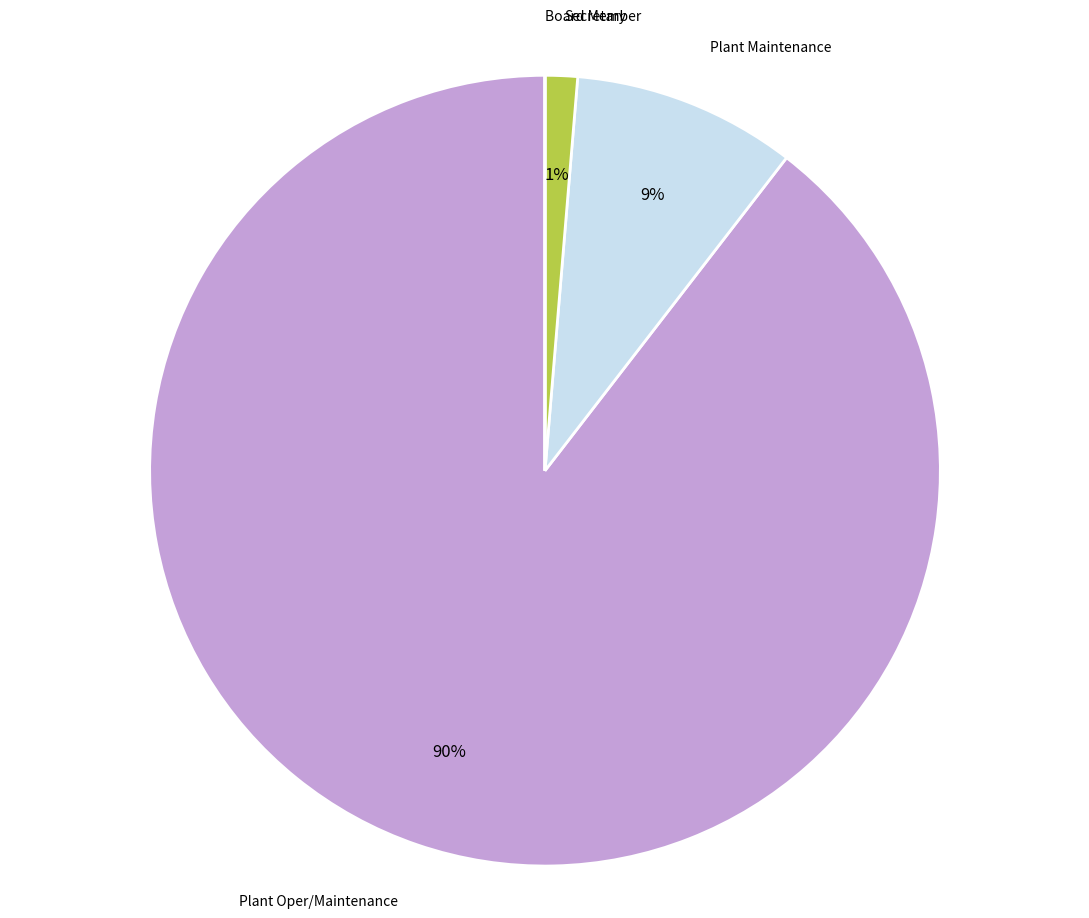

To the nearest percent, what is the average slice percentage?

25%